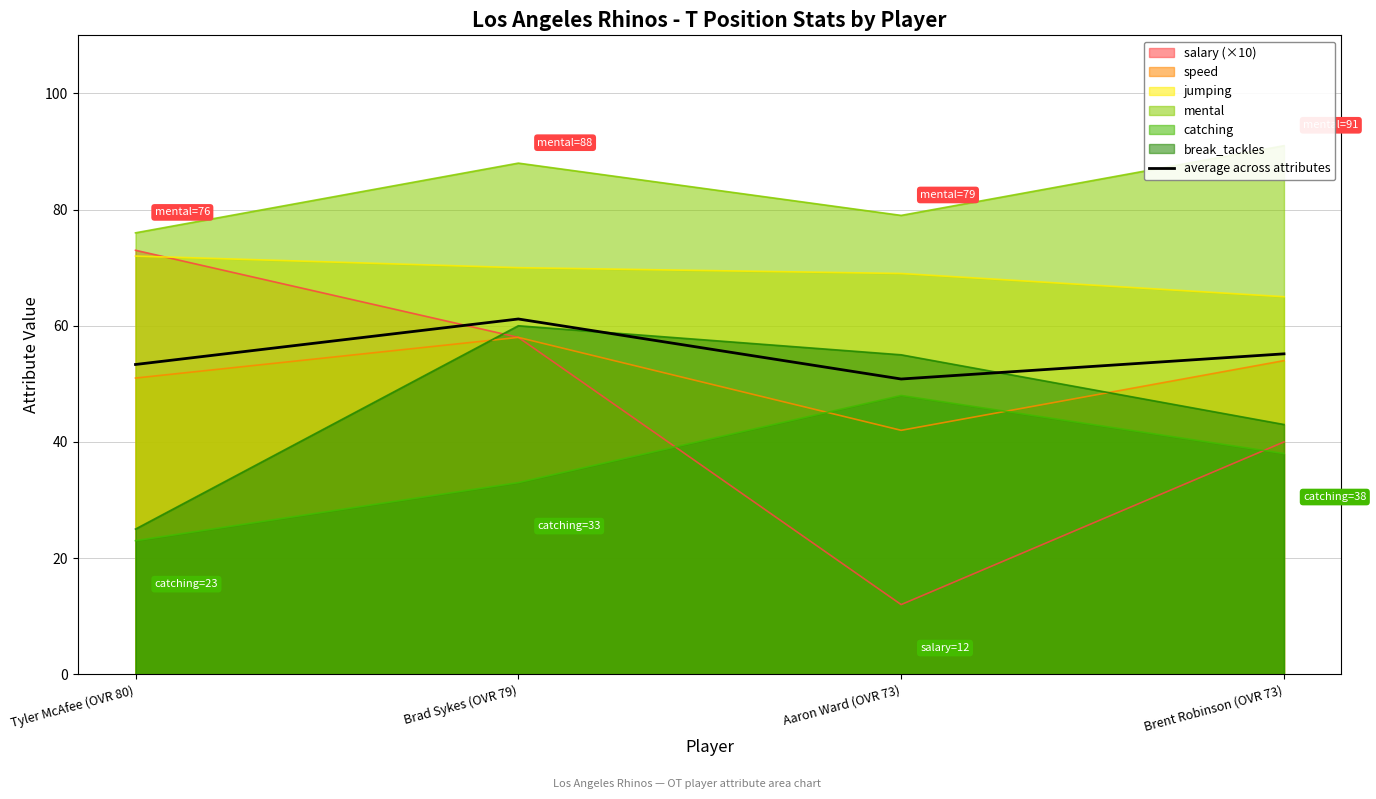

At which label is the value closest to 56?

Brent Robinson (OVR 73)